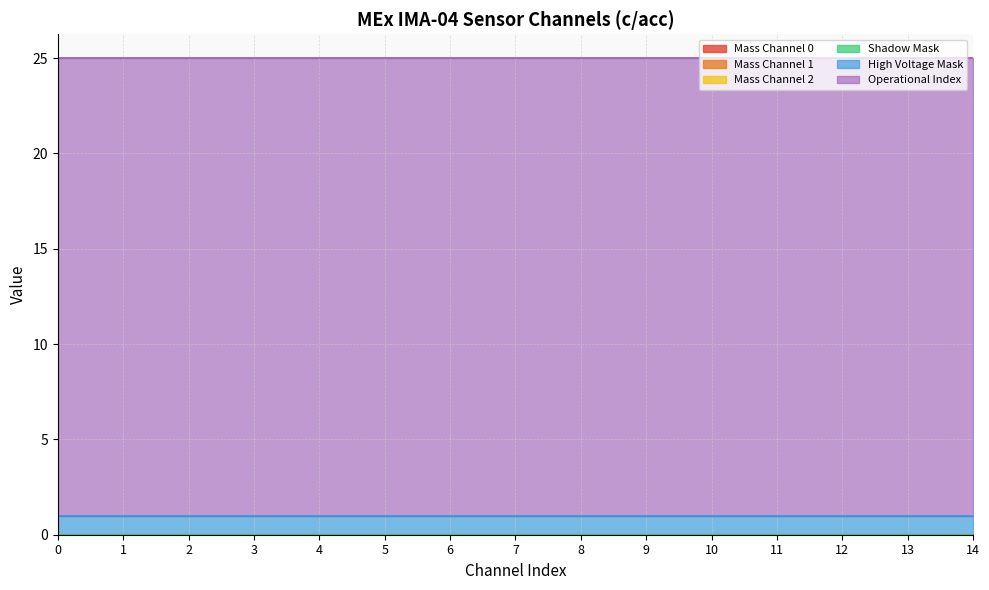

The Mass Channel 1 series shows 0 at 0. True or false?

True